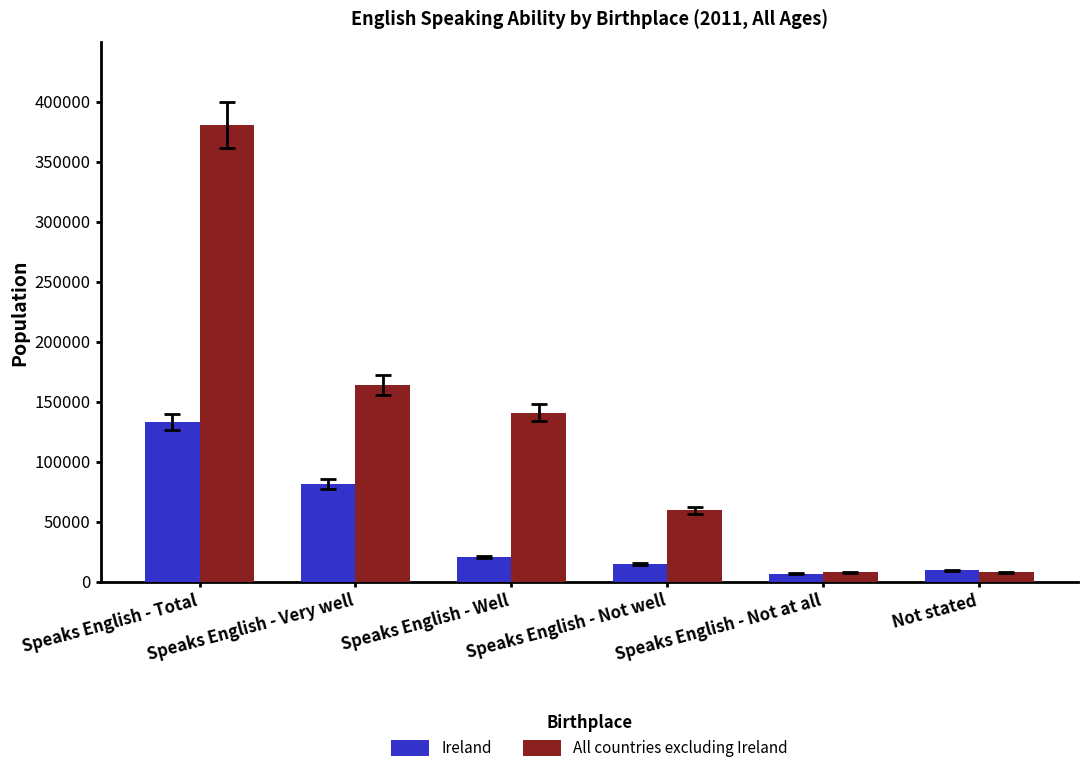

Is it true that Ireland equals 20637 at Speaks English - Well?

True